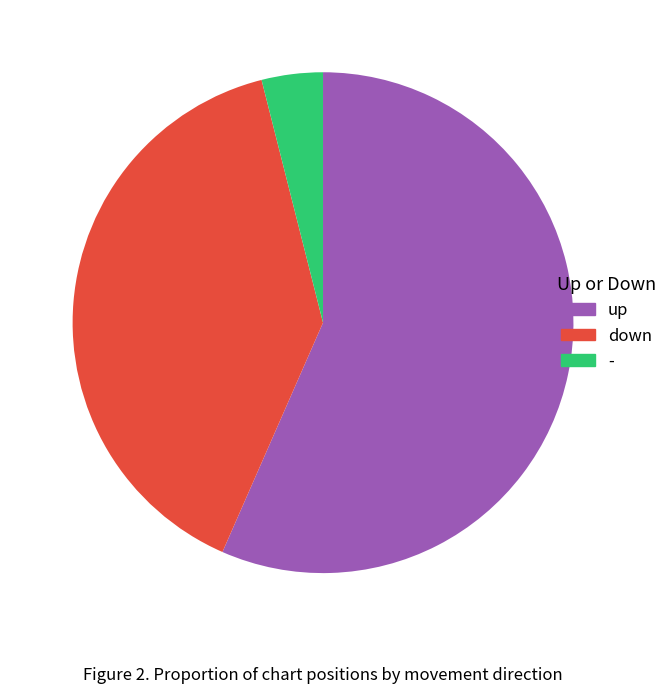

Is it true that down is 25% of the pie?

False